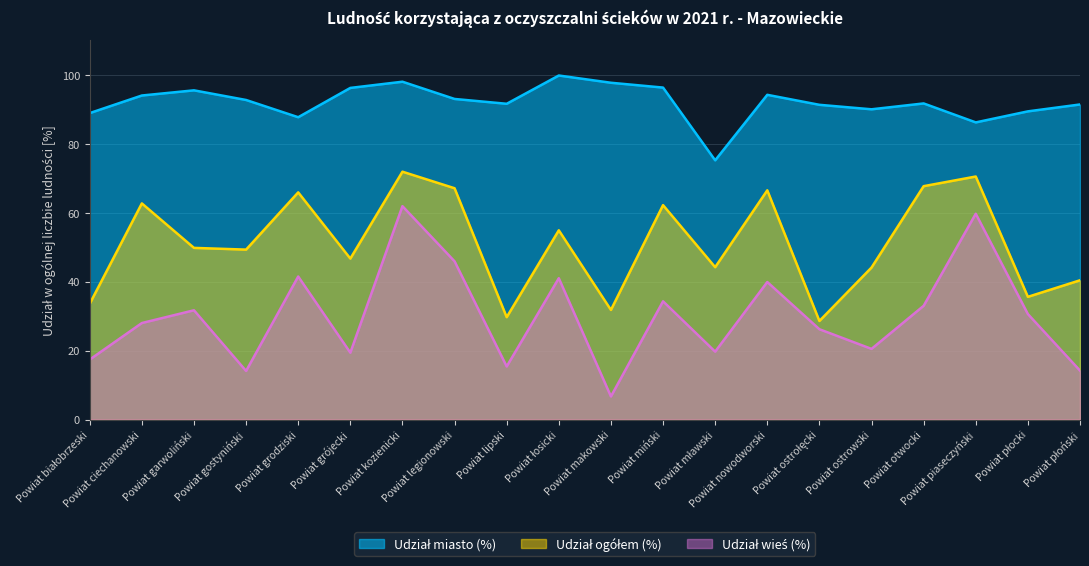

What is the total value across all series at Powiat otwocki?

192.4